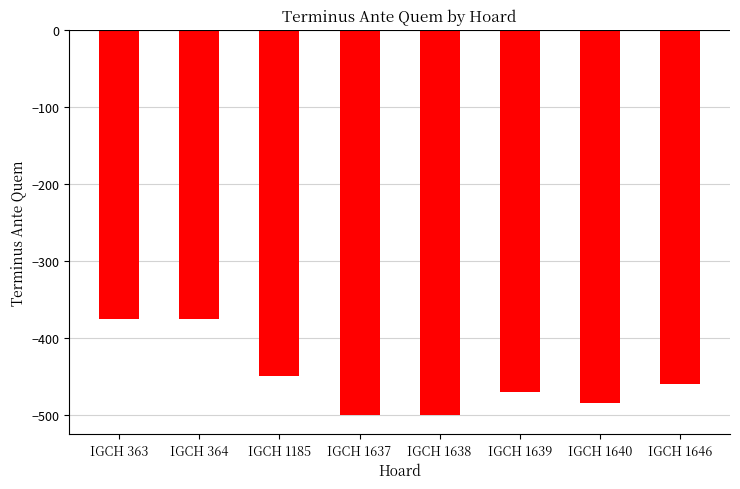

What is the value of the 1st bar from the left?

-375